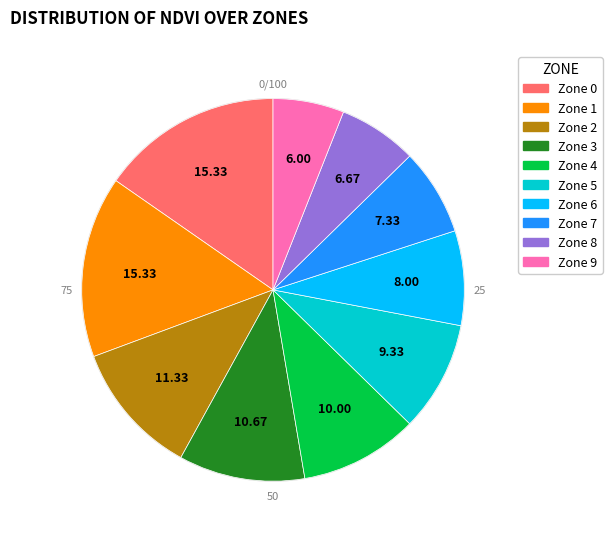

Is there any slice that represents more than half of the pie?

No